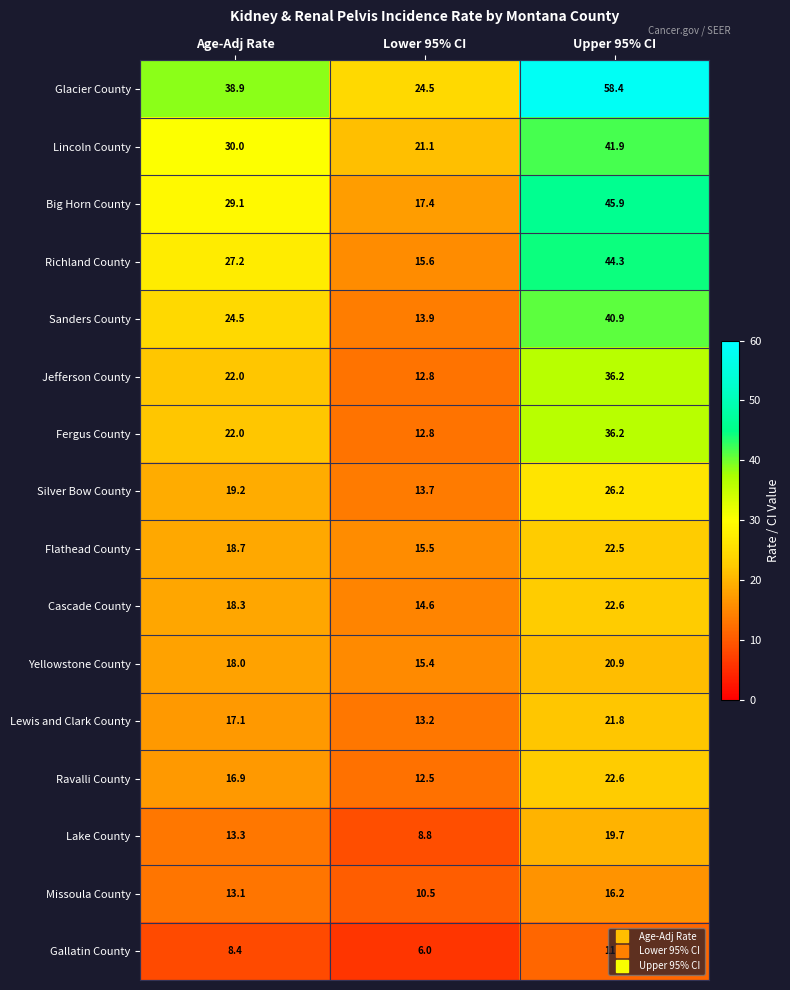

At which category is the sum across all series the highest?

Upper 95% CI